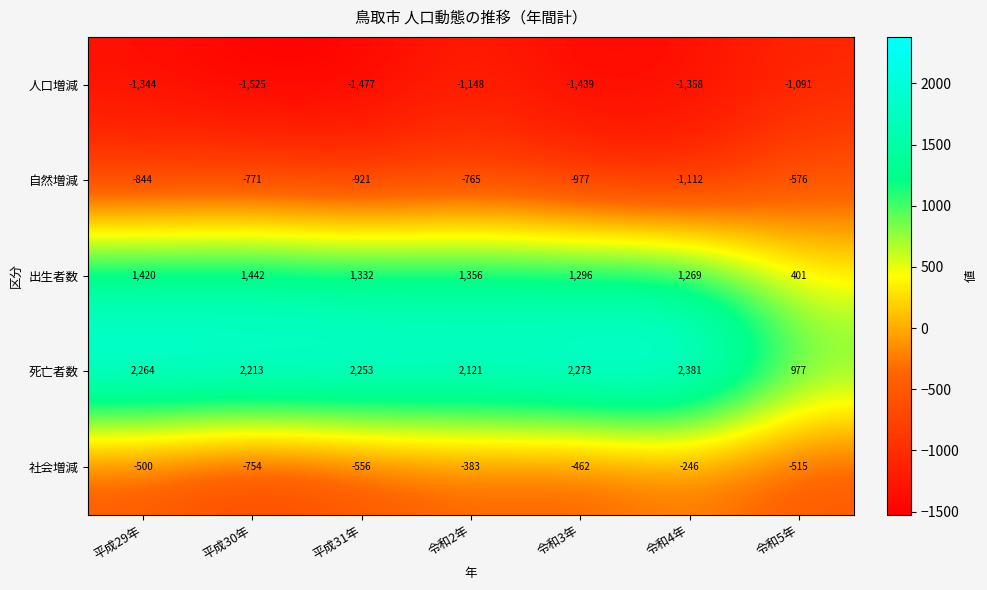

Which series has the largest total across all categories?

死亡者数